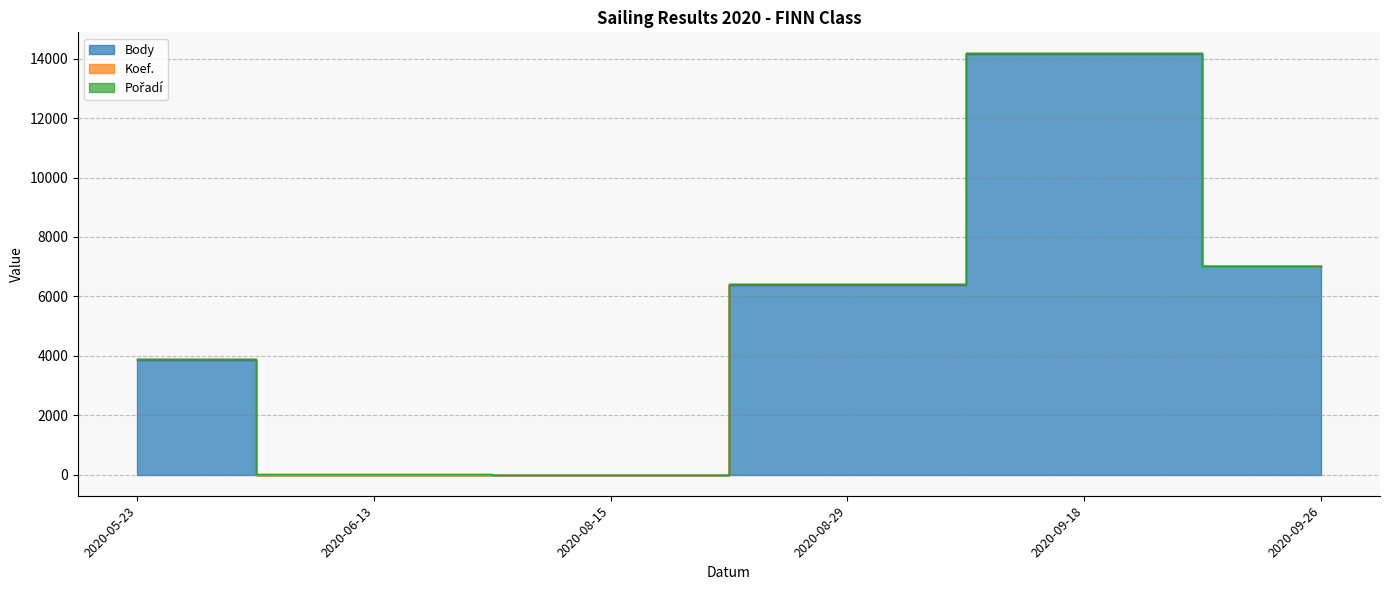

Rank the series by their maximum value, from lowest to highest.

Koef., Pořadí, Body